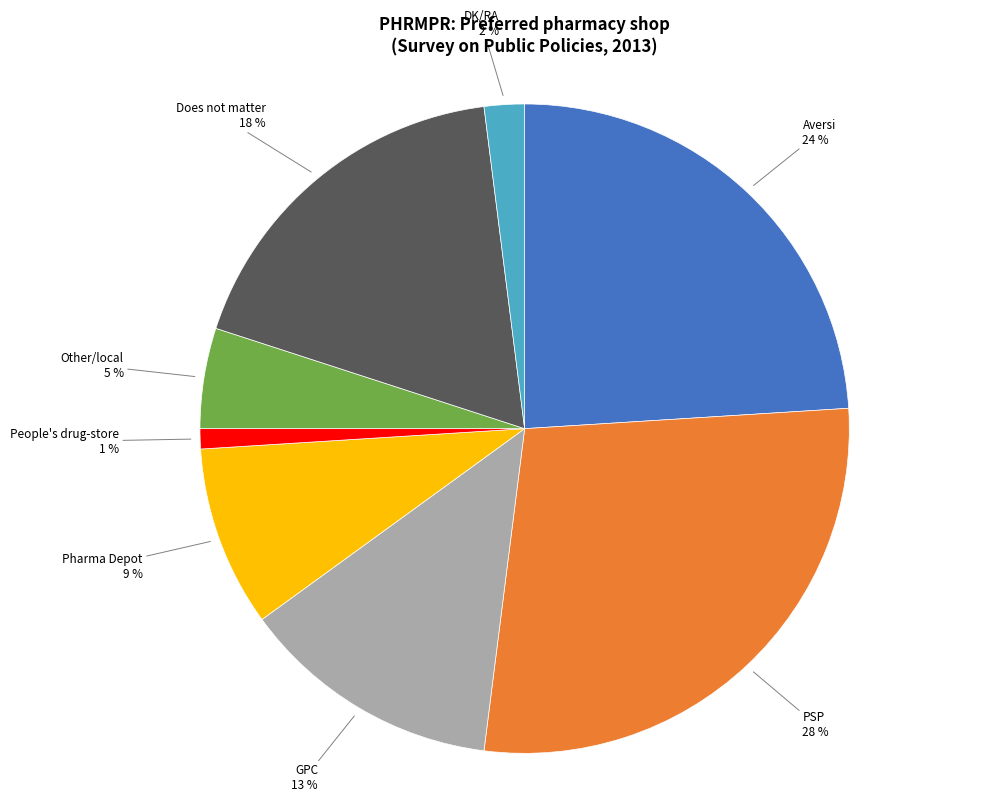

Does any single category account for the majority?

No